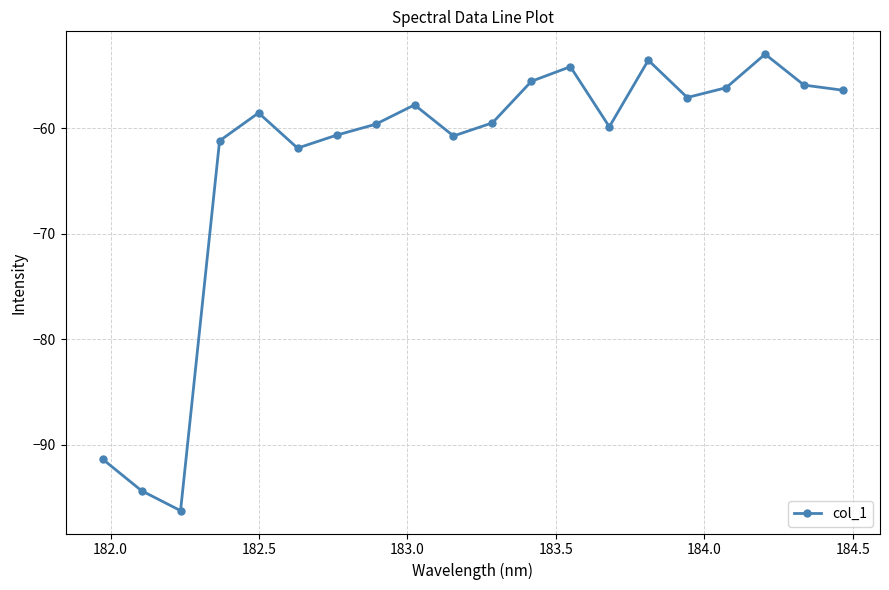

How many points are higher than both their immediate neighbors (excluding endpoints)?

5